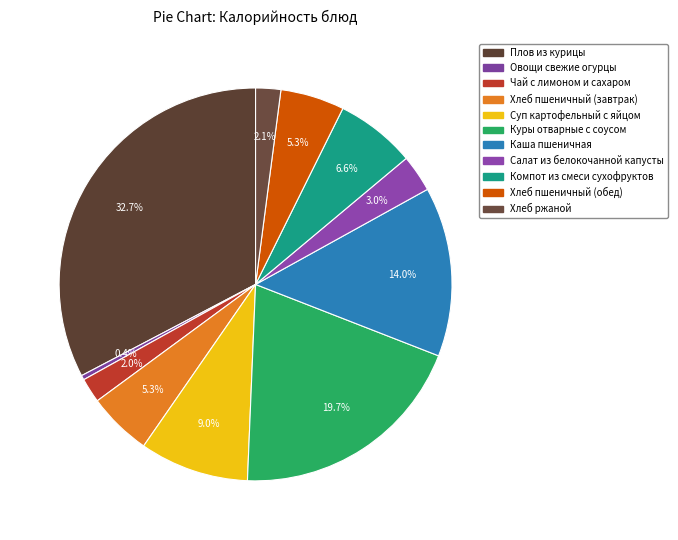

How many segments does this pie chart have?

11